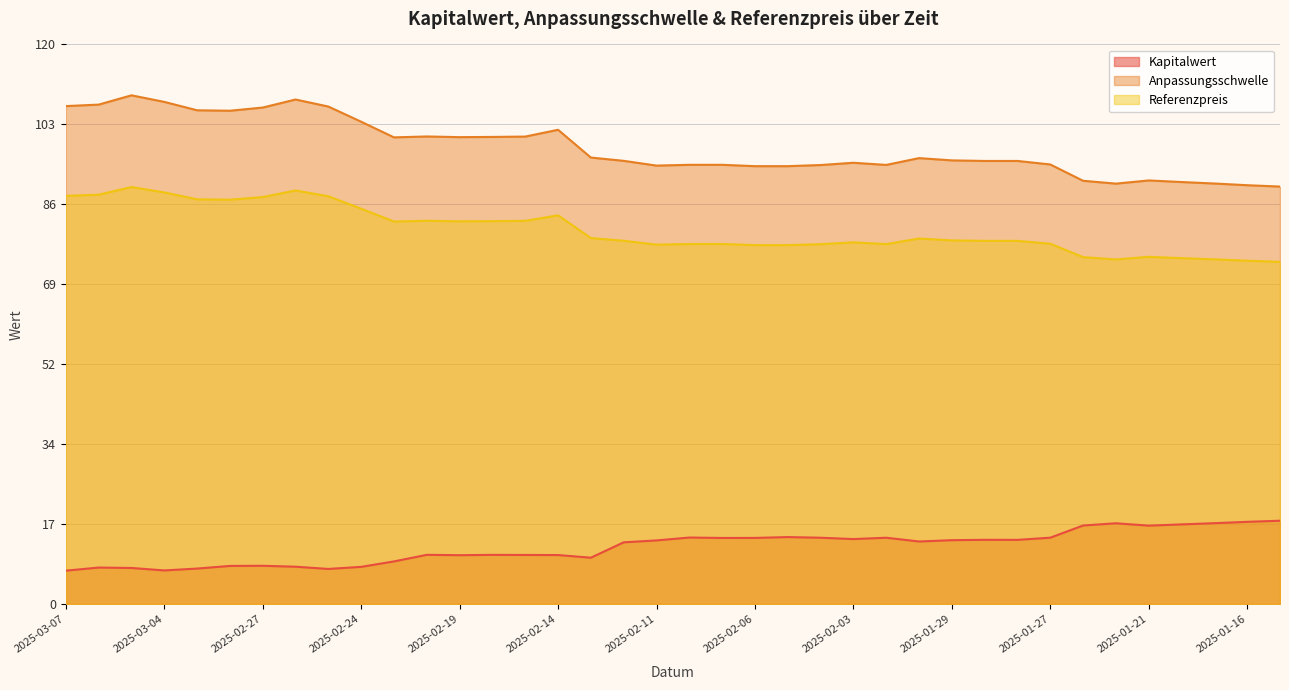

Which category has the highest value in the Anpassungsschwelle series?

2025-03-05